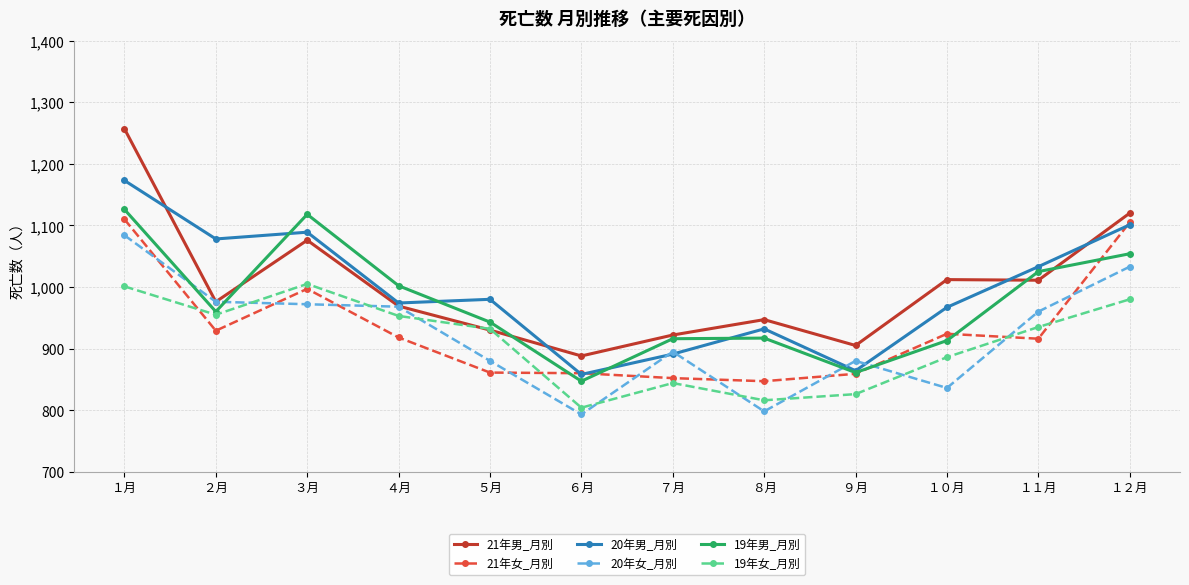

True or false: 20年女_月別 has a value of 544 at ５月.

False